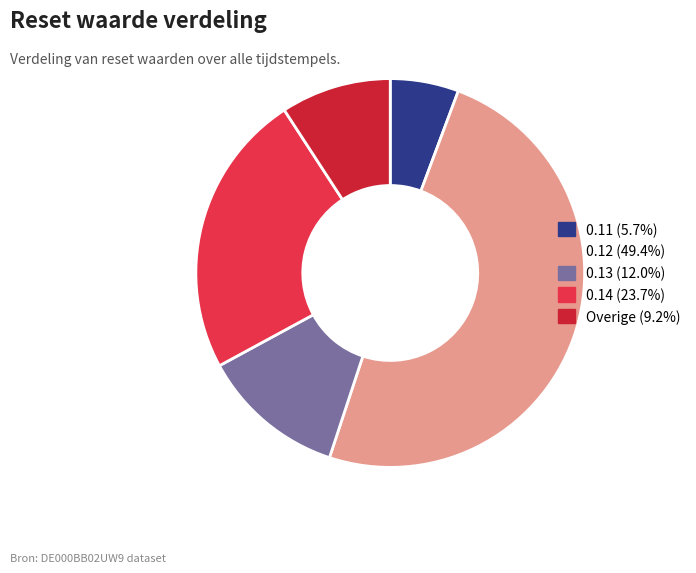

Does any single category account for the majority?

No